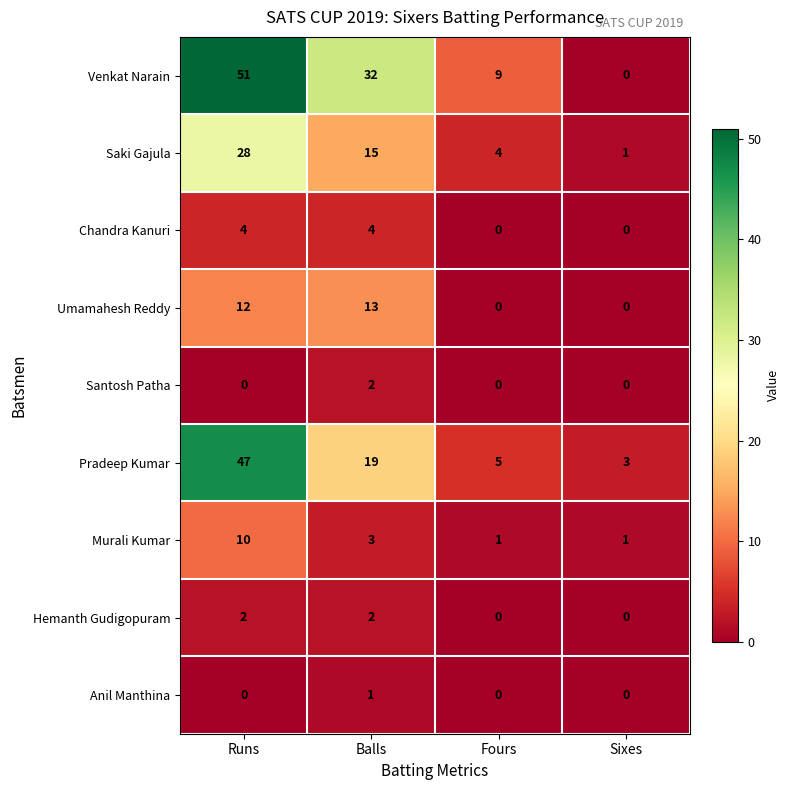

What is the maximum value shown in the chart?

51